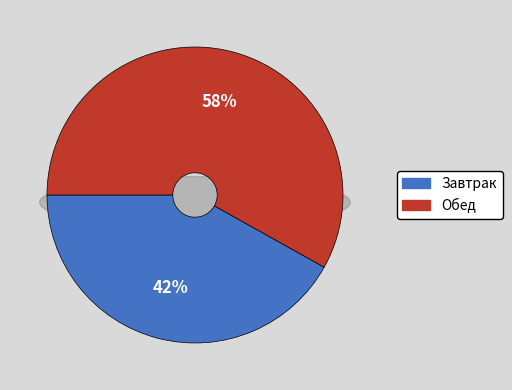

How many segments does this pie chart have?

2